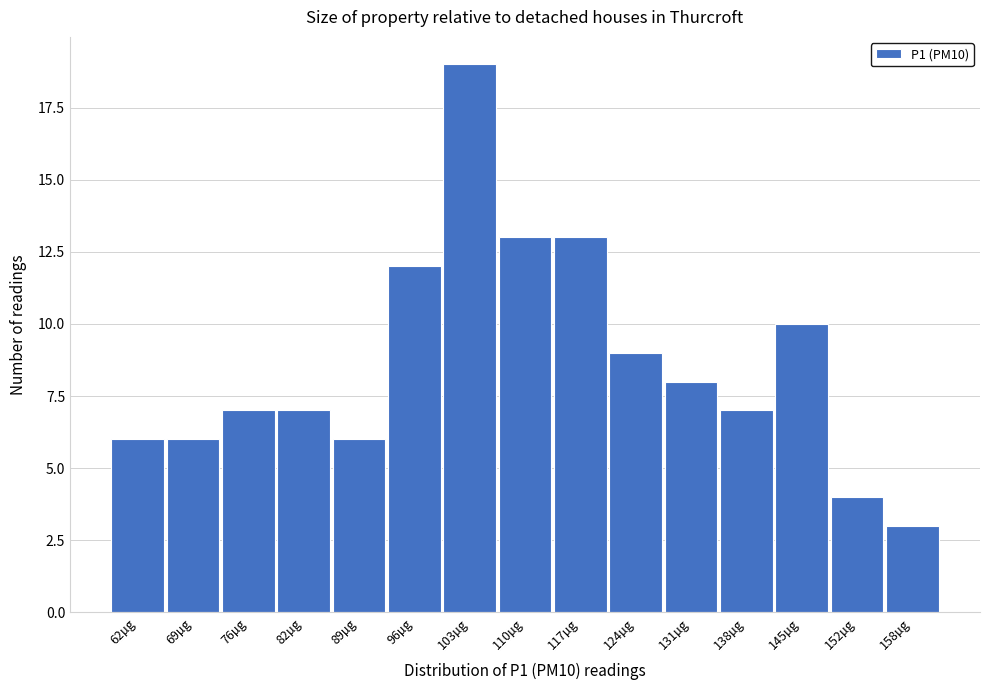

Reading left to right, list all the values displayed in this chart.

6	6	7	7	6	12	19	13	13	9	8	7	10	4	3